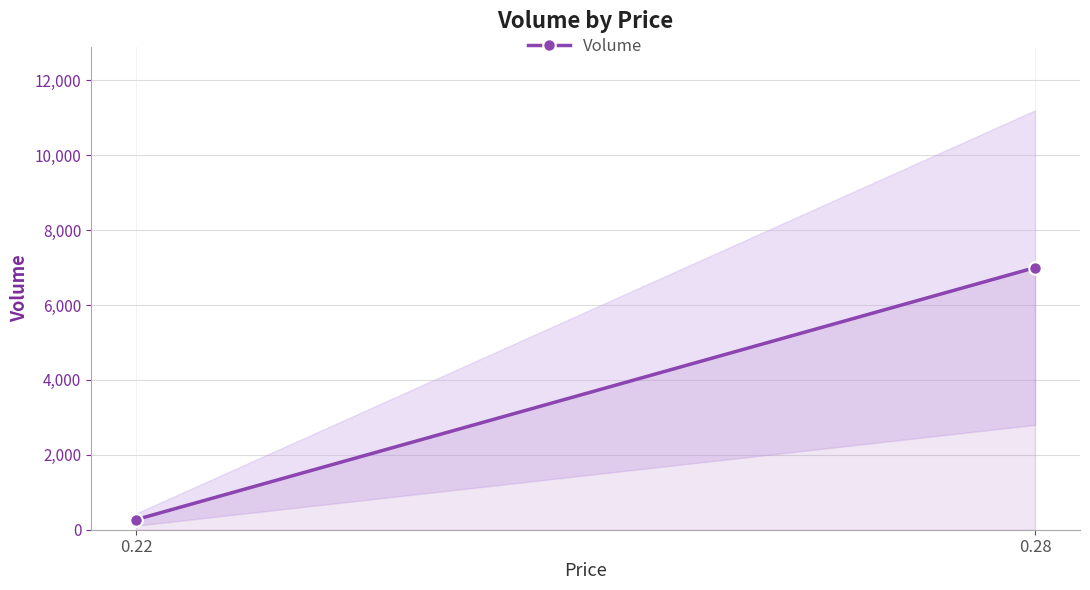

List the labels in order of value, smallest first.

0.22, 0.28